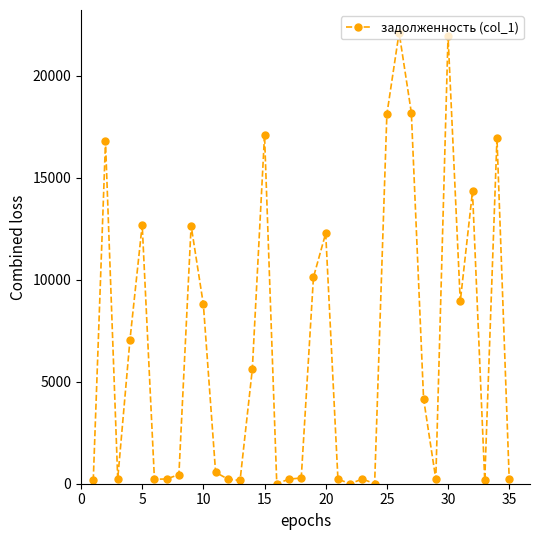

How many values are below 560?

17